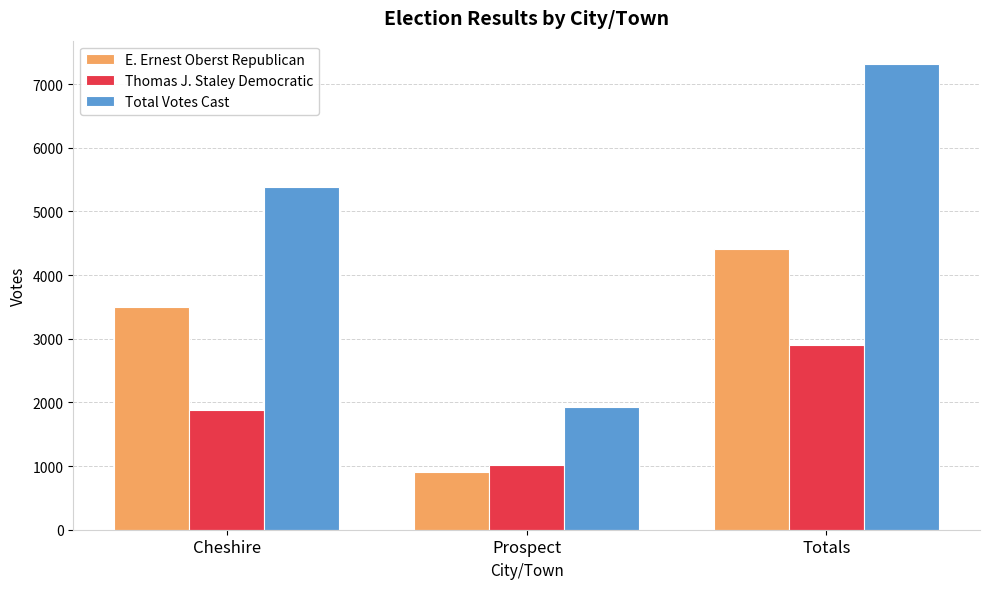

Is it true that Total Votes Cast equals 1933 at Prospect?

True